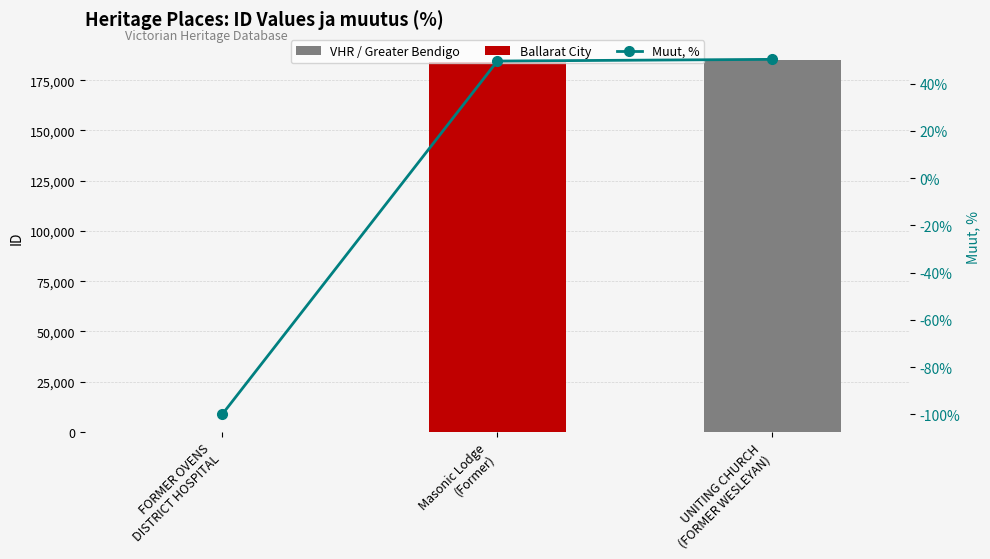

Reading right to left, list all the values displayed in this chart.

ID Value: UNITING CHURCH
(FORMER WESLEYAN)=184925.0	Masonic Lodge
(Former)=184048.0	FORMER OVENS
DISTRICT HOSPITAL=100.0
Muut, %: UNITING CHURCH
(FORMER WESLEYAN)=50.3	Masonic Lodge
(Former)=49.6	FORMER OVENS
DISTRICT HOSPITAL=-99.9